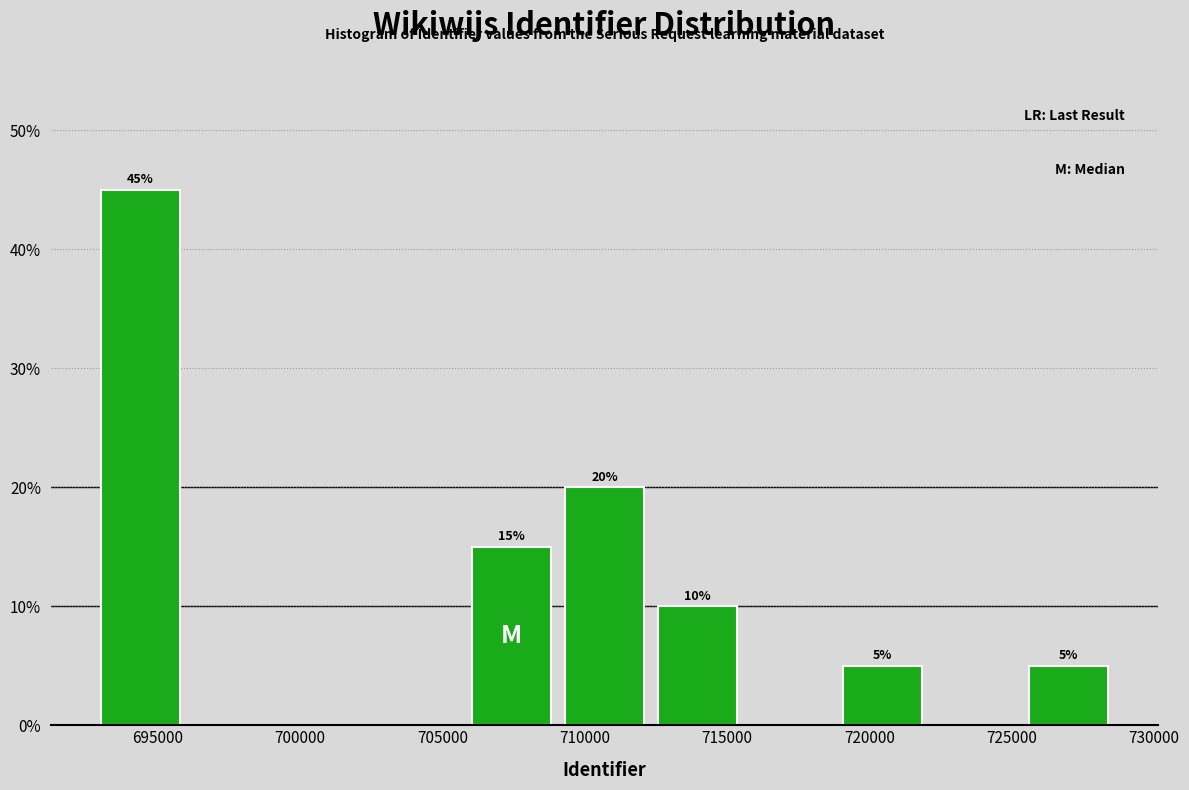

Over which range of the x-axis is the bar tallest?

693000 to 696000